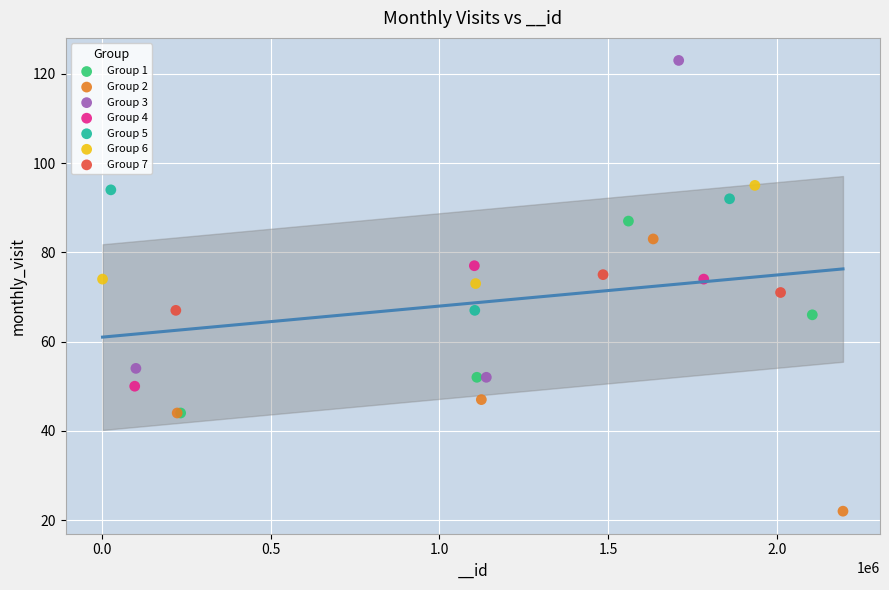

Which series reaches the minimum Y coordinate?

Group 2